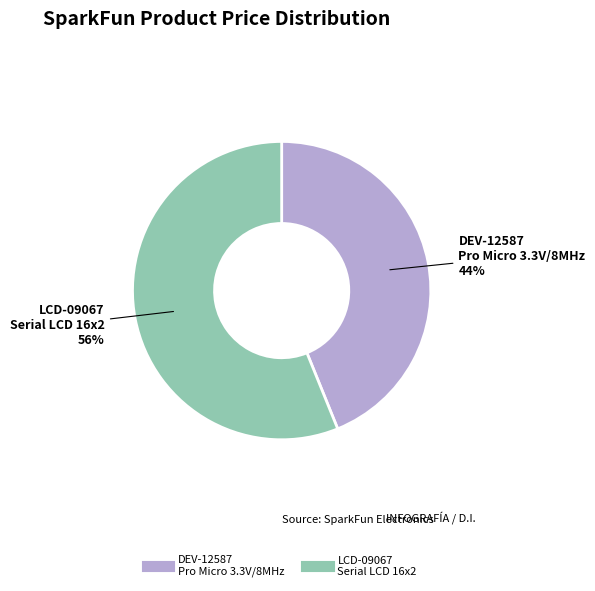

Count the number of slices in the pie.

2